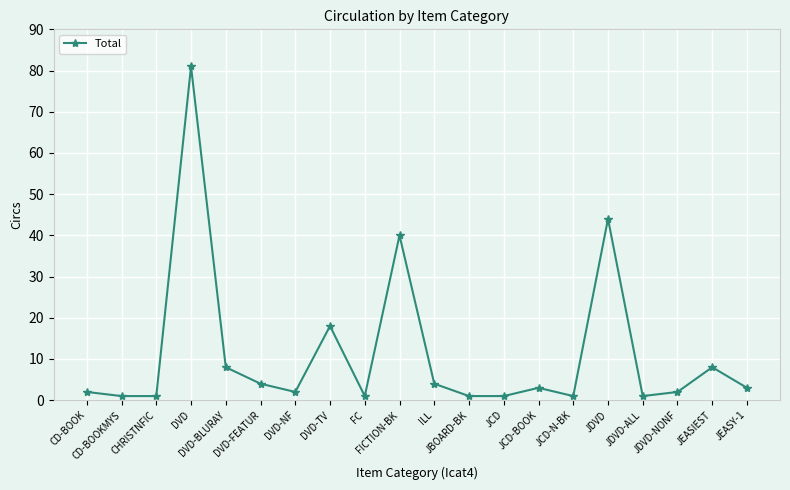

How many lines are shown in the chart?

1